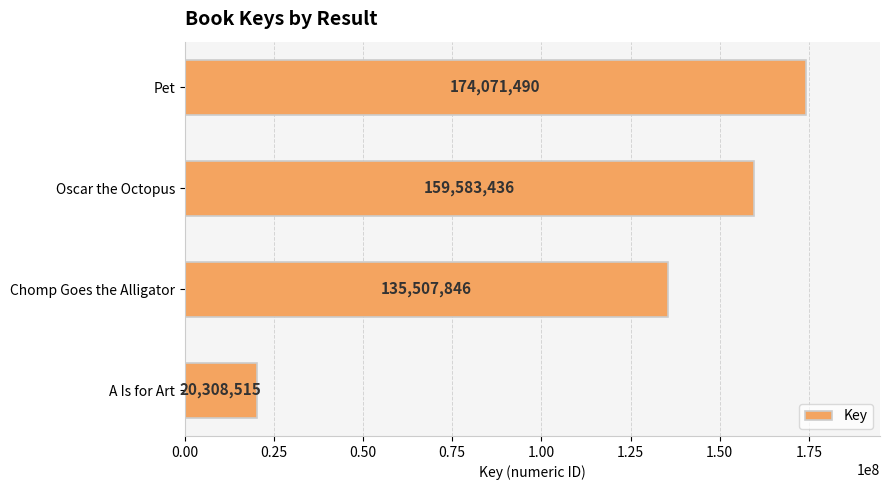

Rank the categories by value from highest to lowest.

Pet, Oscar the Octopus, Chomp Goes the Alligator, A Is for Art